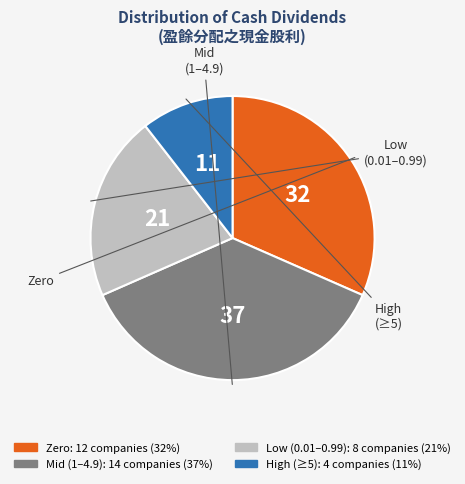

Does any single category account for the majority?

No